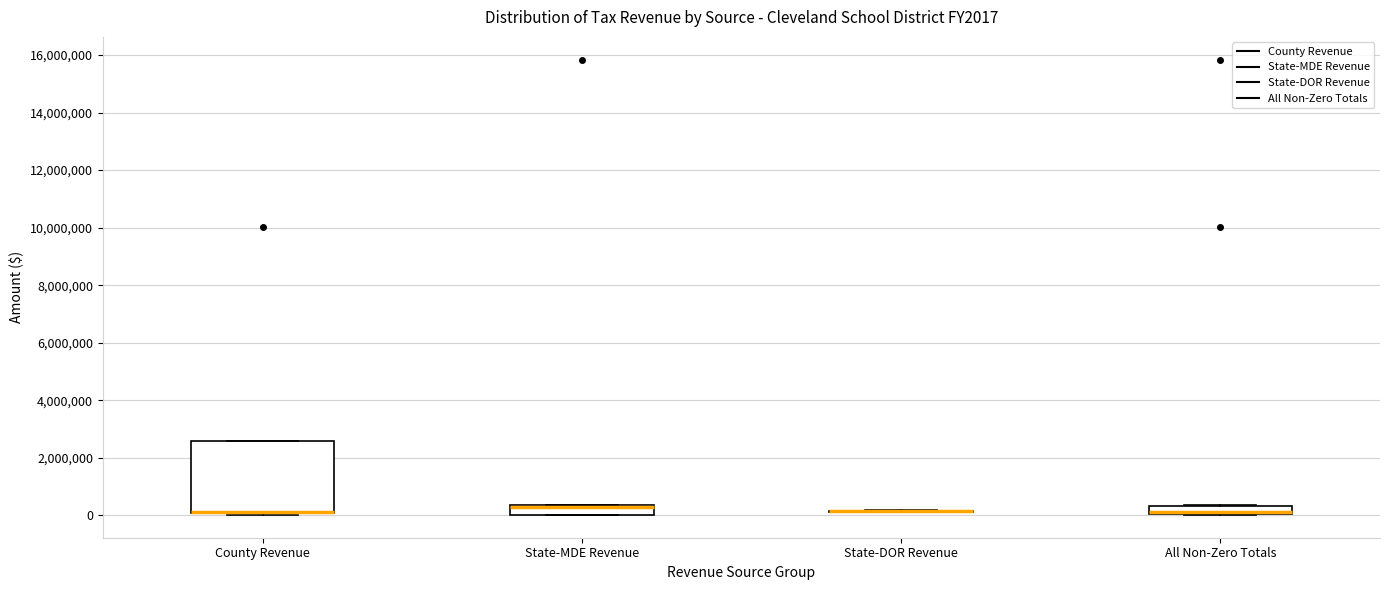

Where does the median line of the box for All Non-Zero Totals sit on the y-axis? The values are not printed on the chart, so give them approximately, as read against the axis.

200000